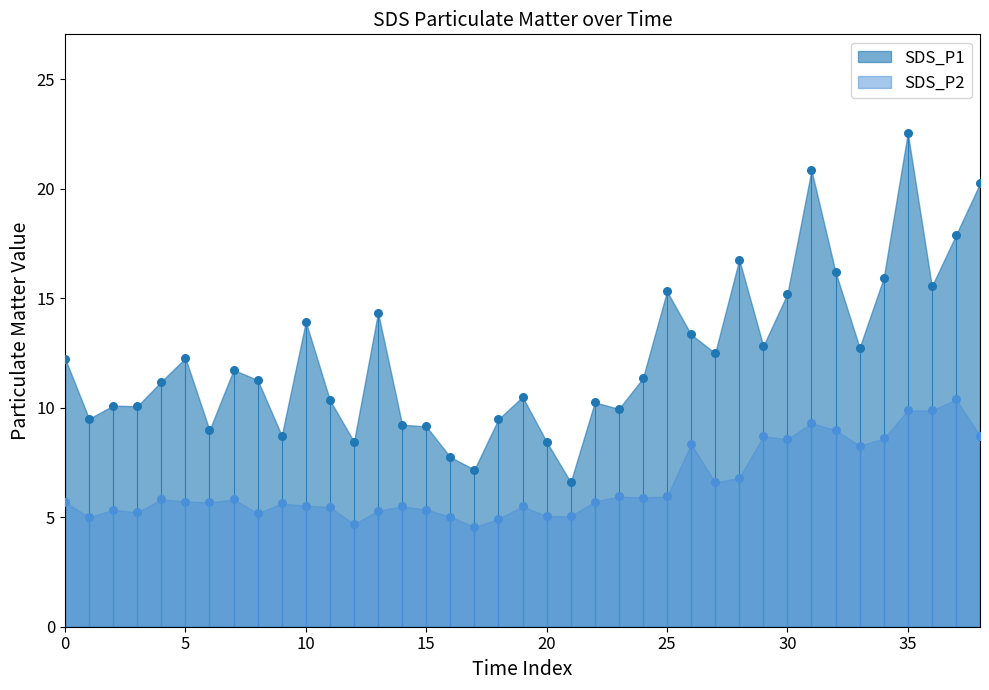

Which series has the largest total across all categories?

SDS_P1